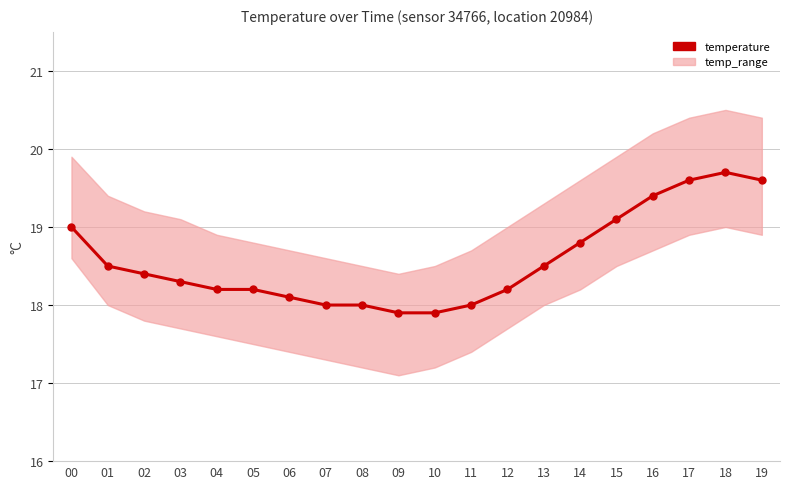

What is the difference between the values at 00 and 01?

0.5